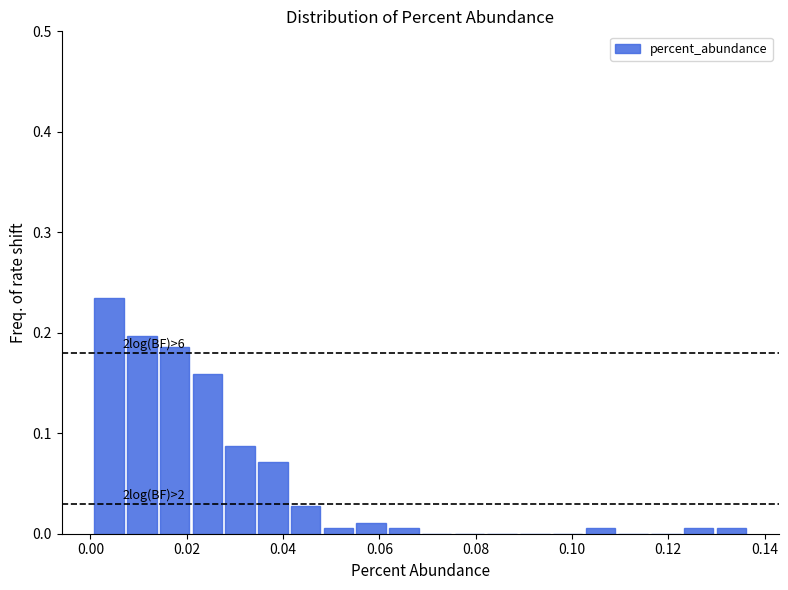

Read against the x-axis, roughly where is the centre of the tallest bar?

0.004